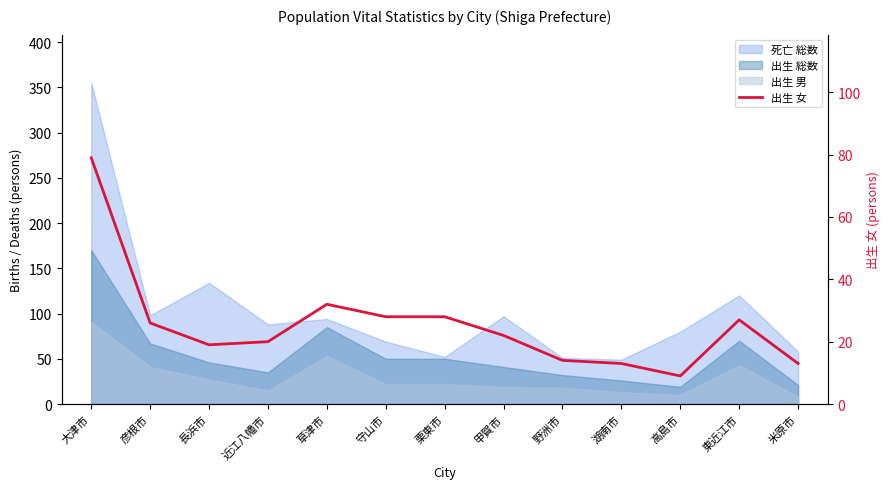

What is the sum of all values?

330